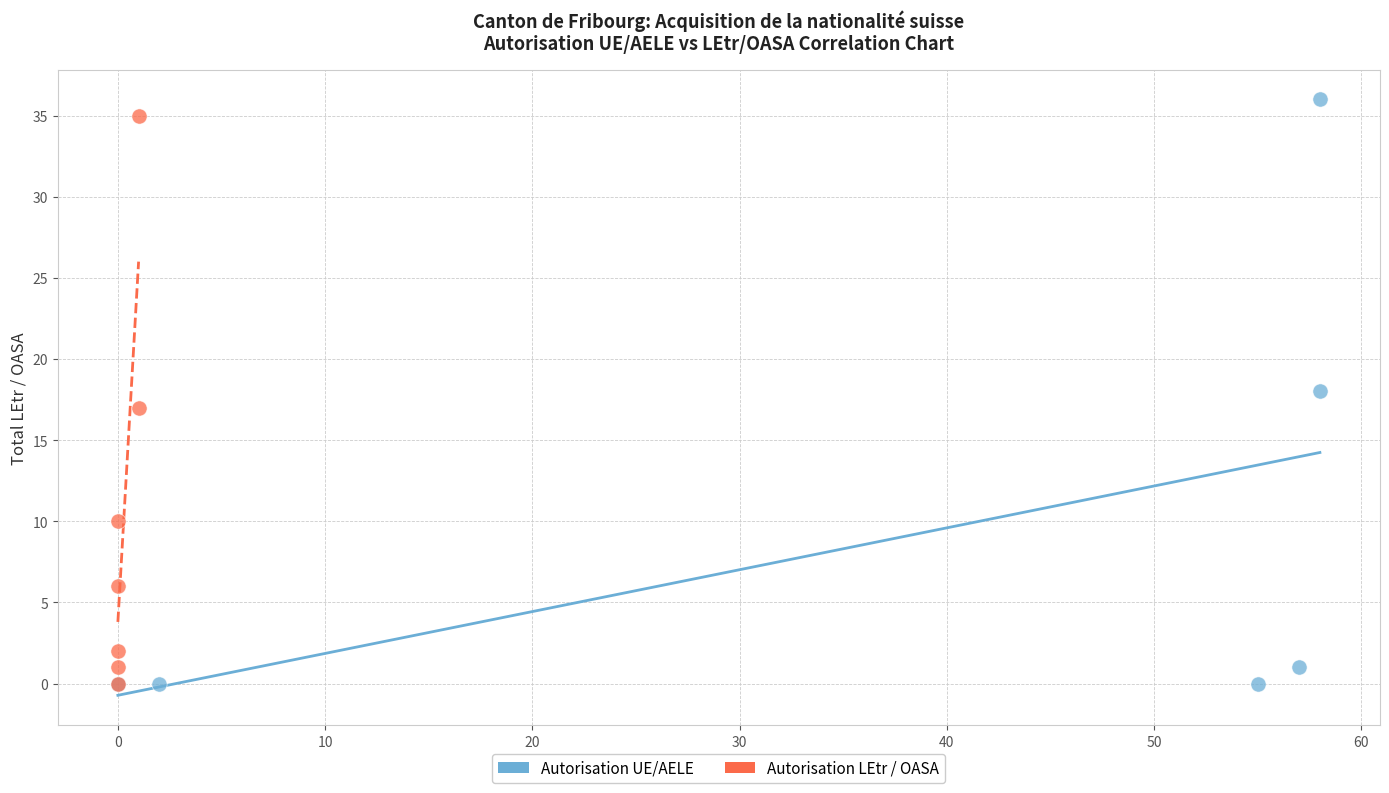

What are all the series names shown in the legend?

Autorisation UE/AELE, Autorisation LEtr / OASA